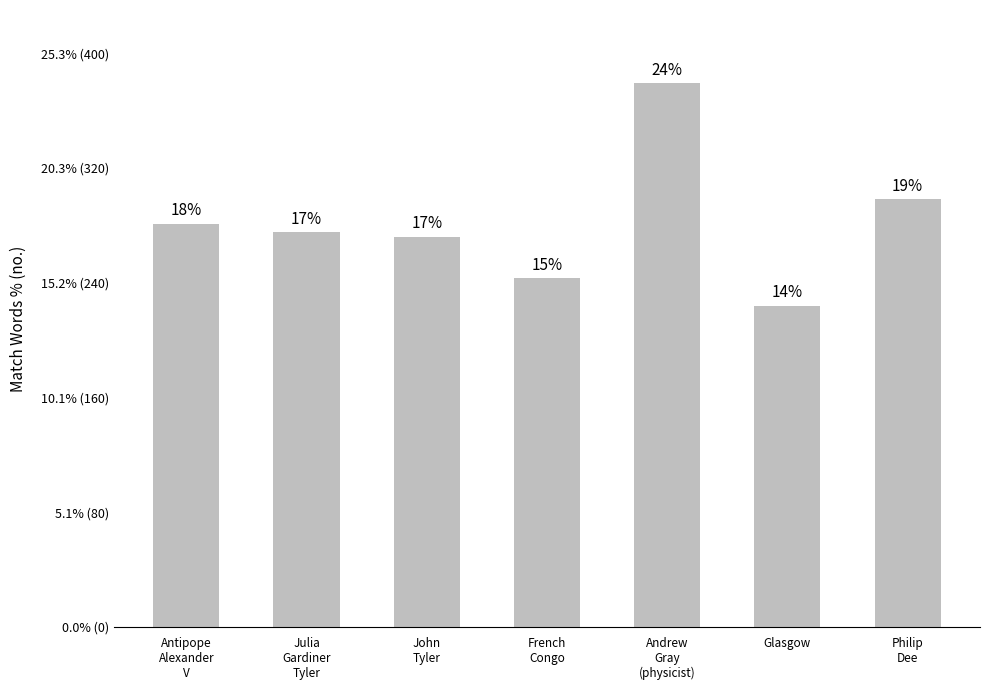

Between Antipope
Alexander
V and John
Tyler, which is larger?

Antipope
Alexander
V